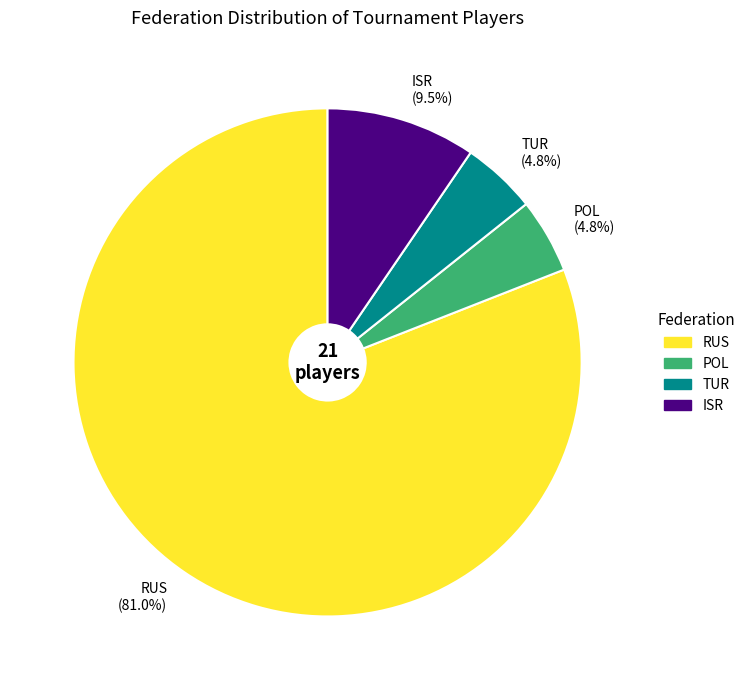

Which slice represents more than half of the pie?

RUS